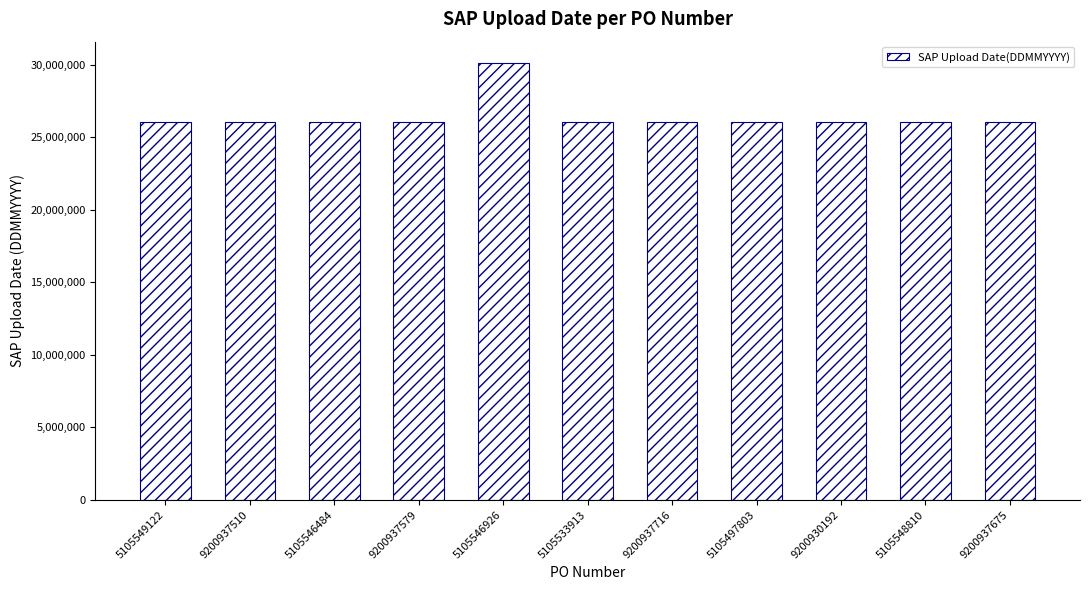

What is the sum of the values at 5105546484 and 5105497803?

52144048